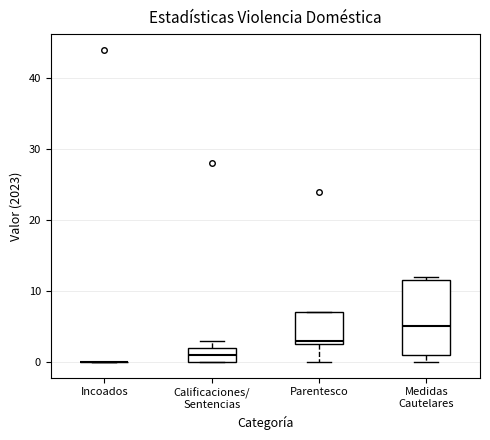

Reading left to right, read every box against the y-axis: the position of its median line, the range the box covers, and the ends of its whiskers. The values are not printed on the chart, so give them approximately, as read against the axis.

Incoados: box collapsed to a line at 0, whiskers 0 to 0
Calificaciones/ Sentencias: median 1, box 0 to 2, whiskers 0 to 3
Parentesco: median 3 (just above the box's lower edge), box 3 to 7, whiskers 0 to 7
Medidas Cautelares: median 5, box 1 to 12, whiskers 0 to 12 (just above the box's upper edge)